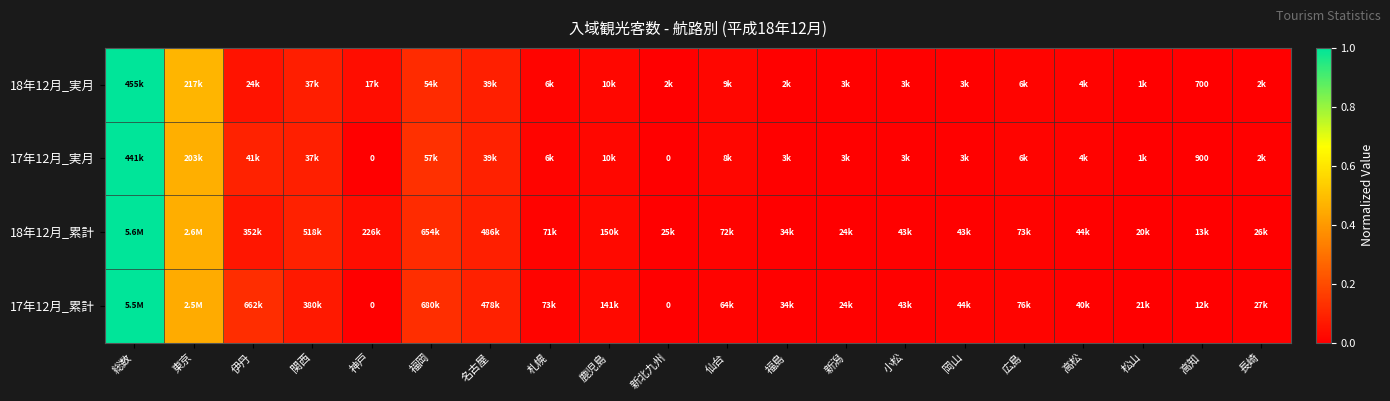

Where is 17年12月_累計 nearest to the value 0?

神戸